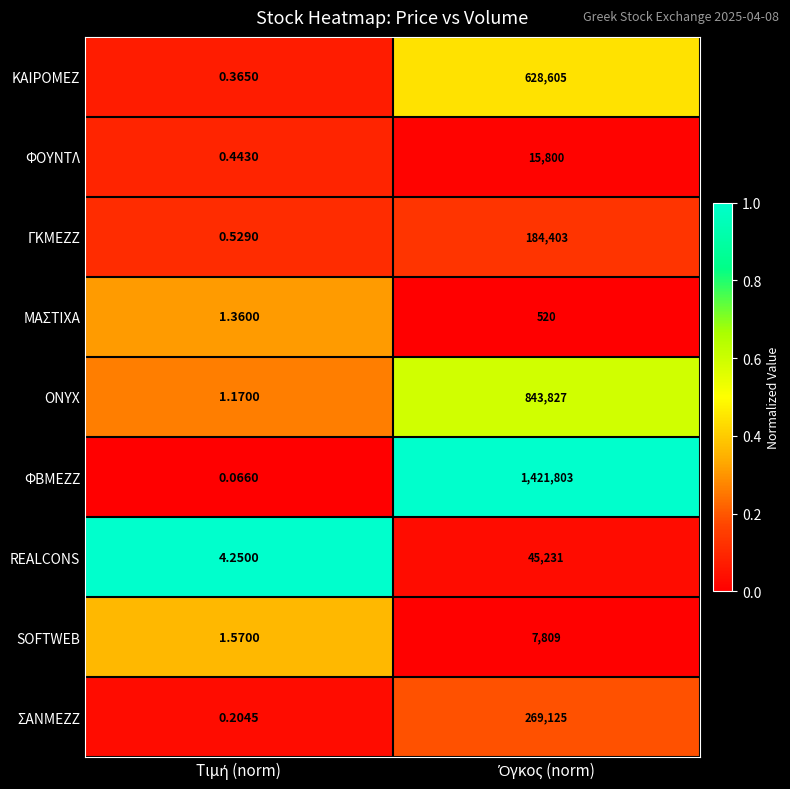

Which series has the largest range (max minus min)?

ΦΒΜΕΖΖ